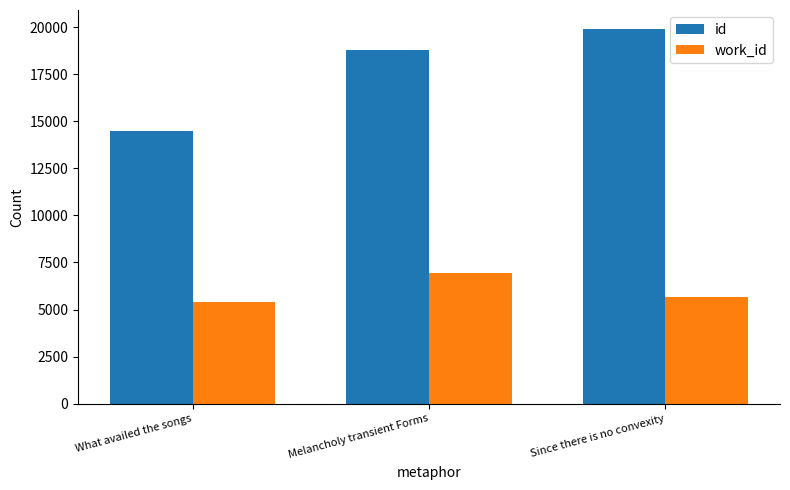

What are all the series names shown in the legend?

id, work_id